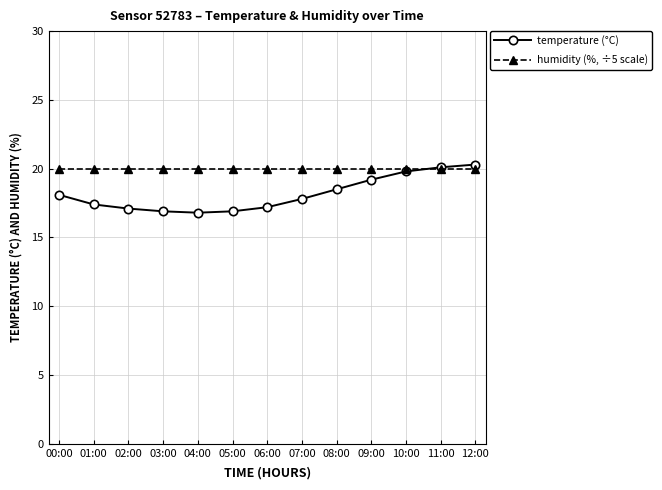

Which series has the widest spread of values?

temperature (°C)